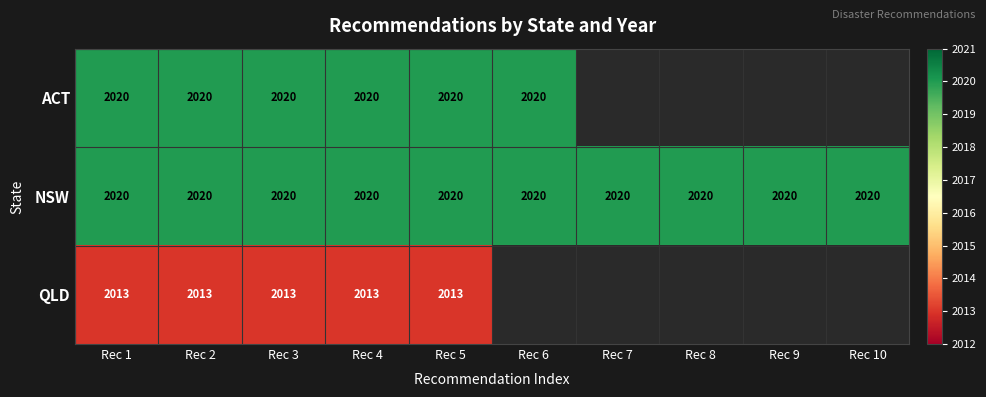

What is the lowest value of the NSW series?

2020